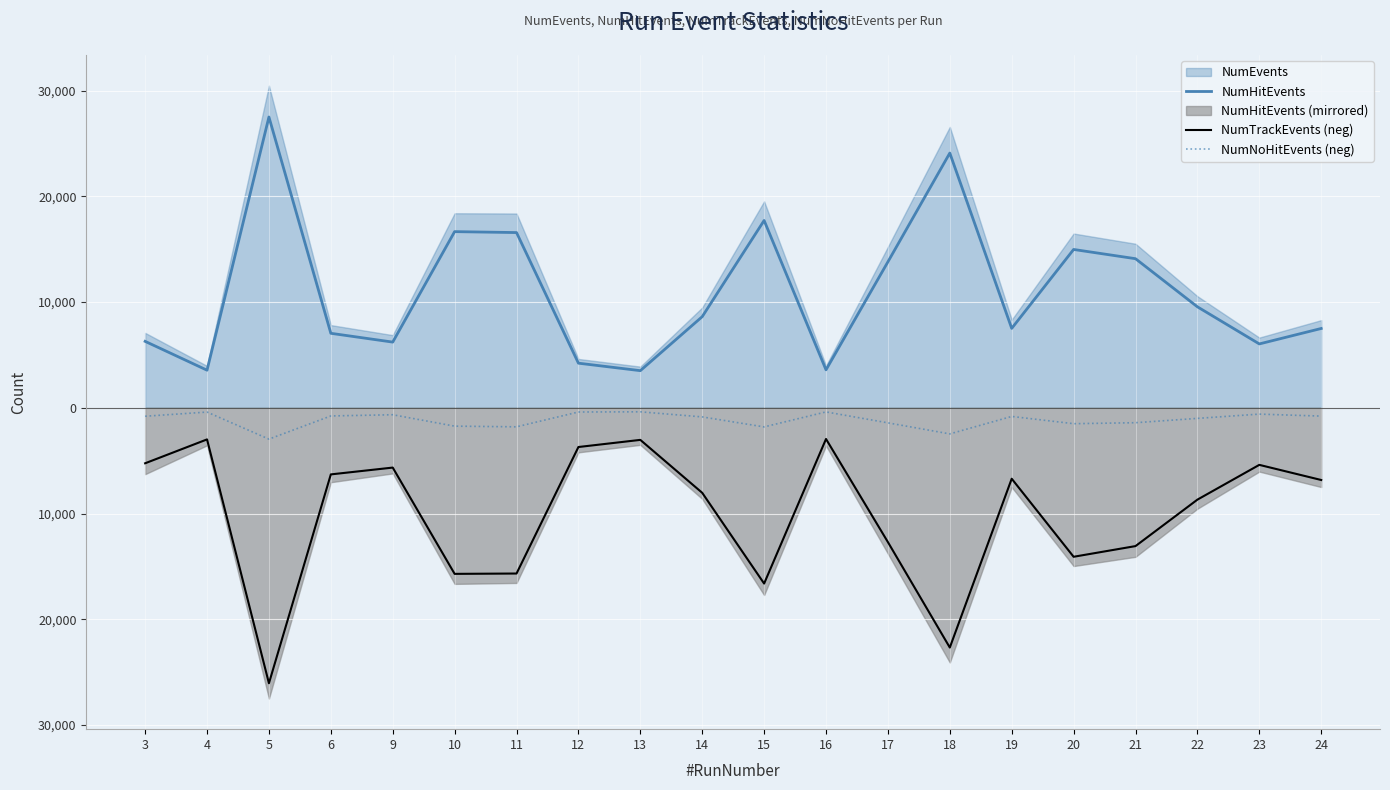

True or false: NumTrackEvents (neg) and NumNoHitEvents (neg) cross at least once.

False